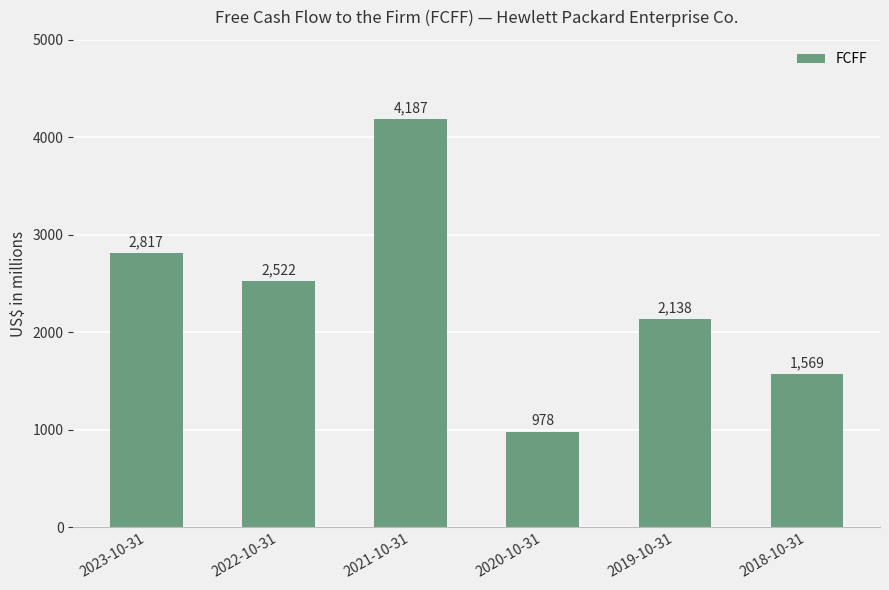

How many data points are less than 2522?

3